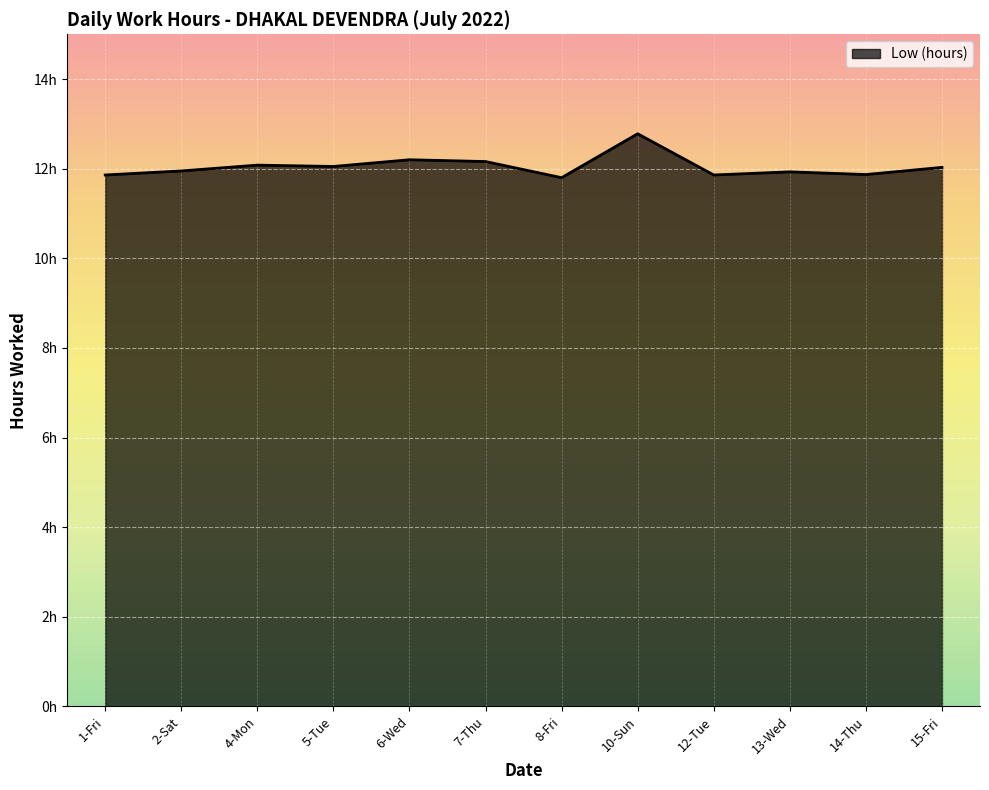

Does the chart have visible grid lines?

Yes